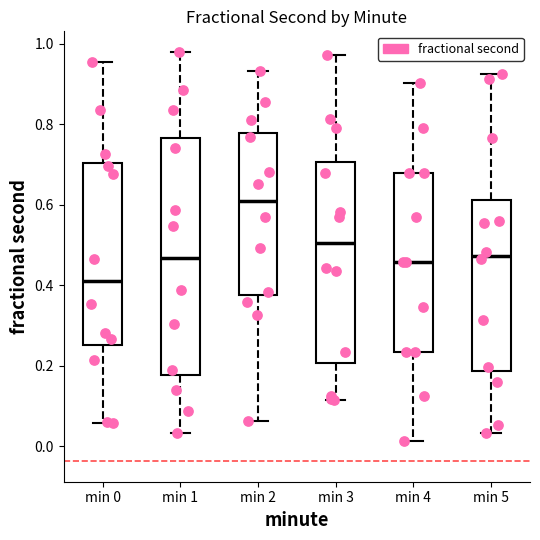

Comparing the boxes themselves (not the whiskers), which one is the tallest?

min 1